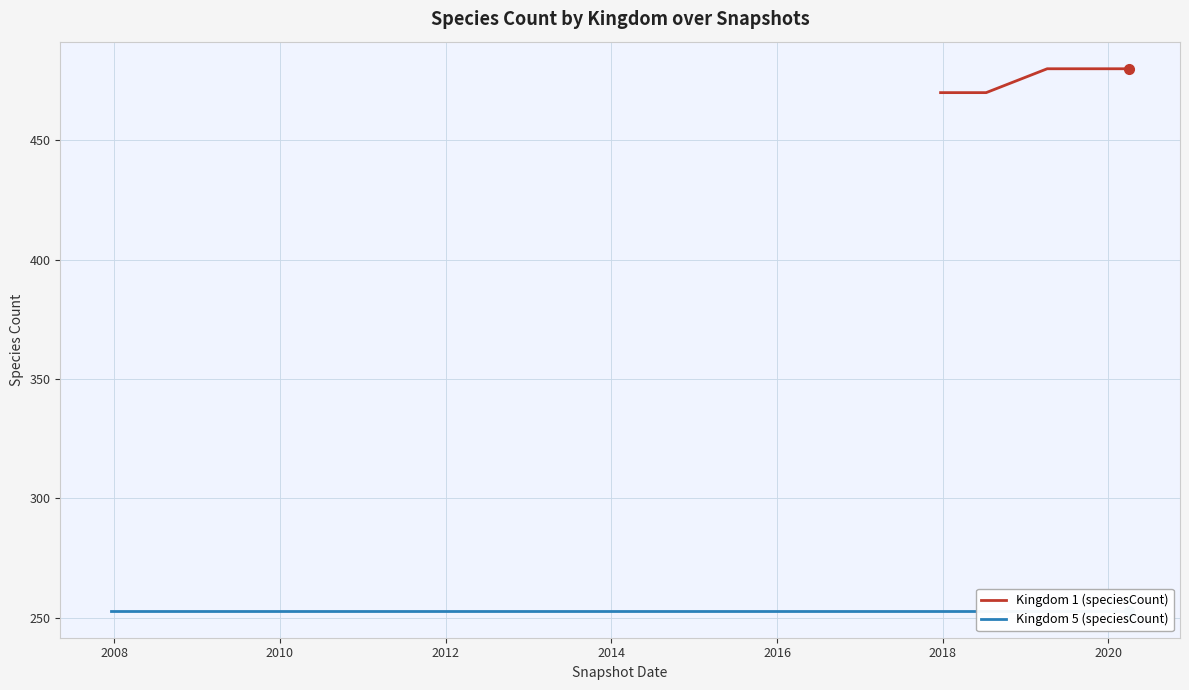

What is the maximum value for Kingdom 1 (speciesCount)?

480